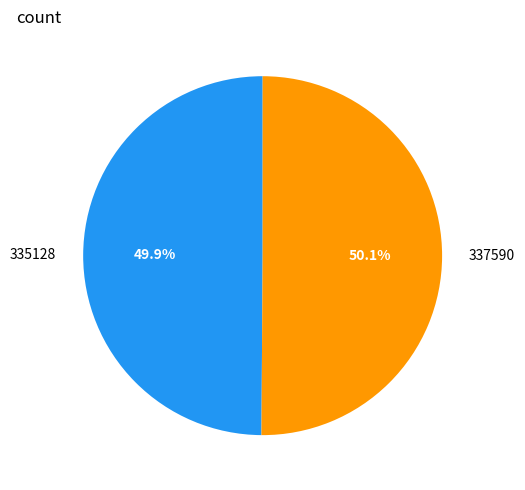

To the nearest percent, what is the average slice percentage?

50%